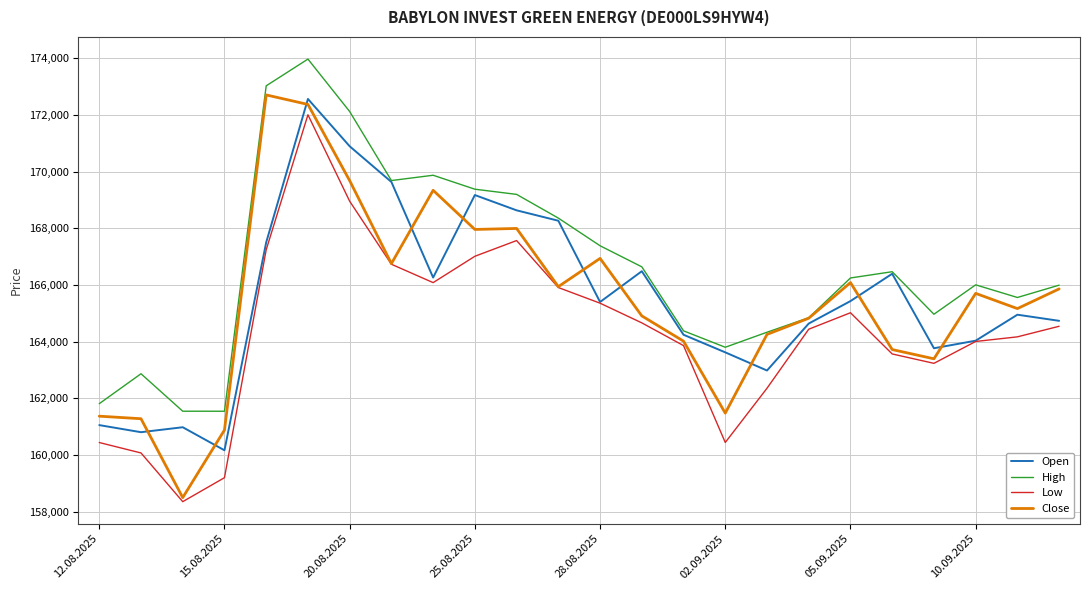

What is the lowest value of the Close series?

158502